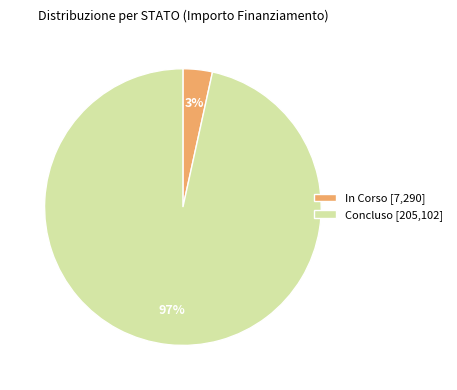

Is there any slice that represents more than half of the pie?

Yes